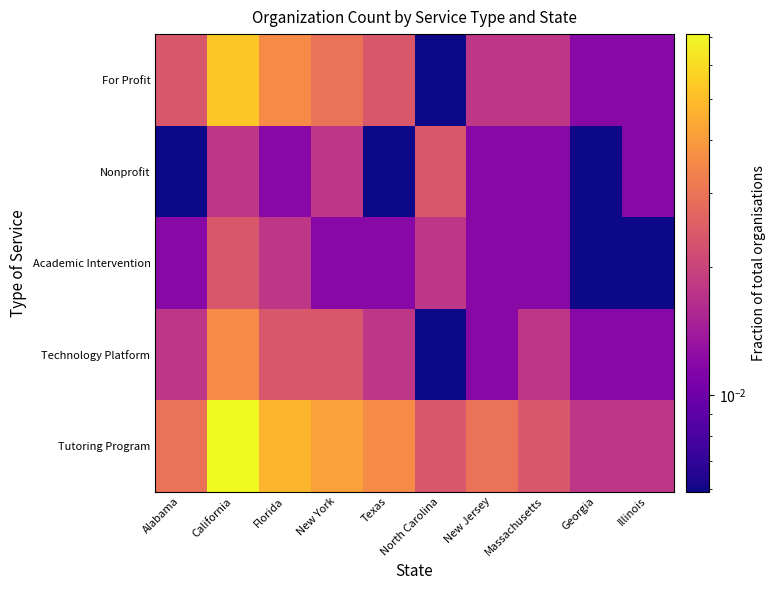

Which series has the widest spread of values?

Tutoring Program